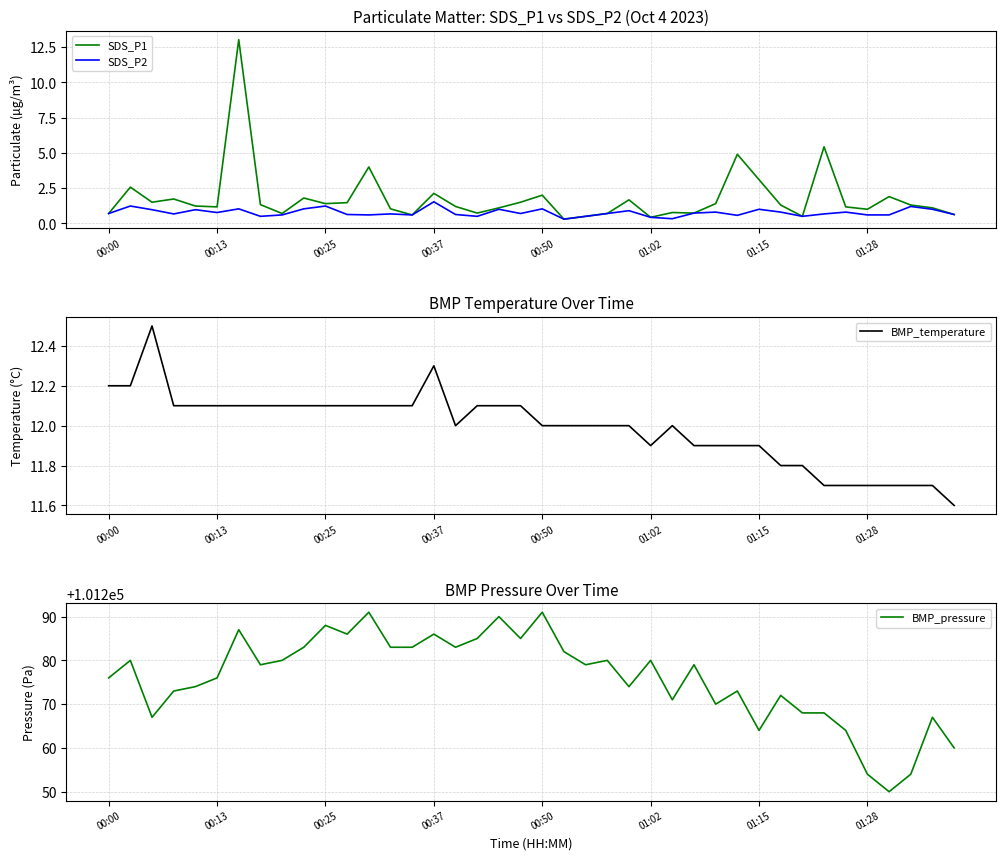

In BMP_temperature, how many points are lower than both neighbors (excluding endpoints)?

2